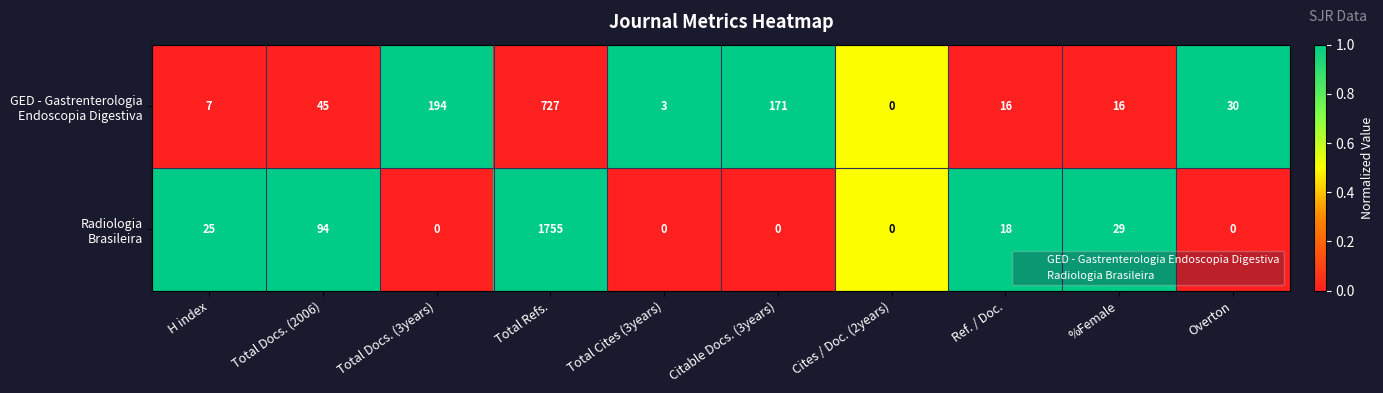

At which category is the sum across all series the highest?

Total Refs.